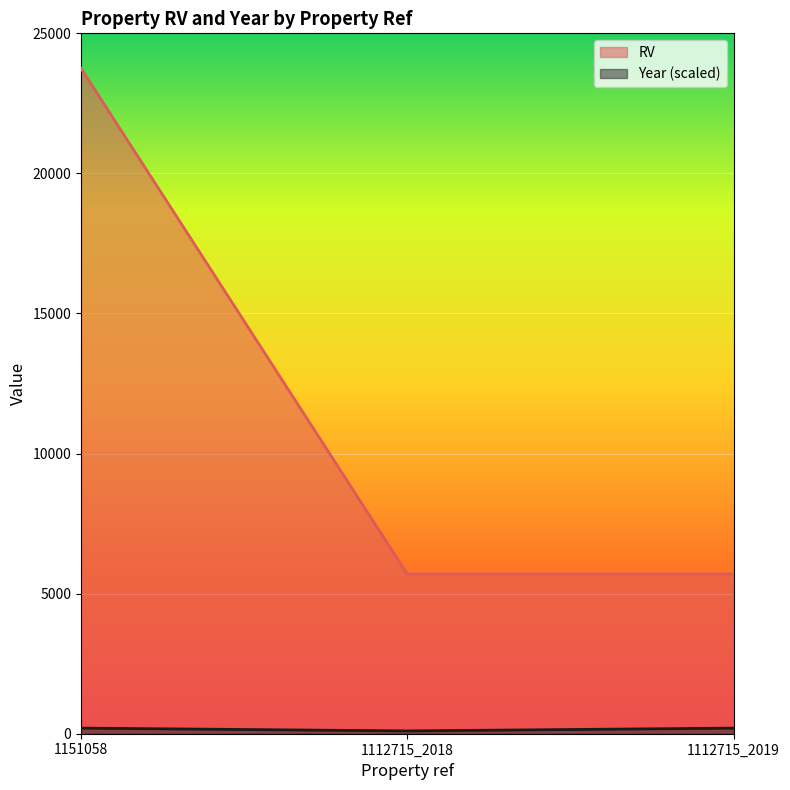

The Year series shows 30 at 1112715_2018. True or false?

False